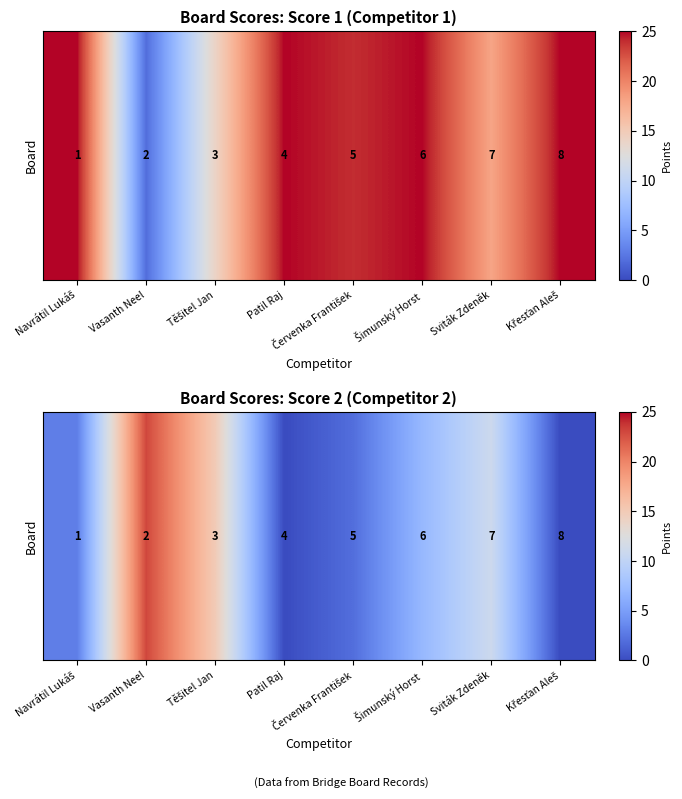

At which category does the chart reach its peak across all series?

Vasanth Neel